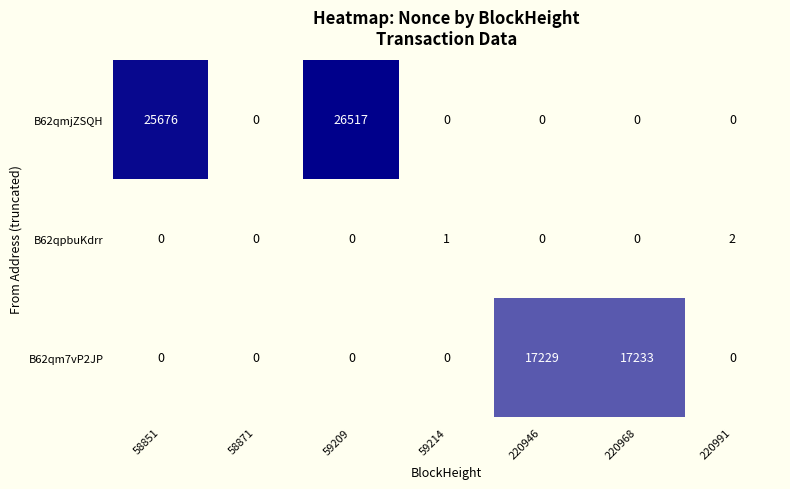

At which category is the sum across all series the highest?

59209